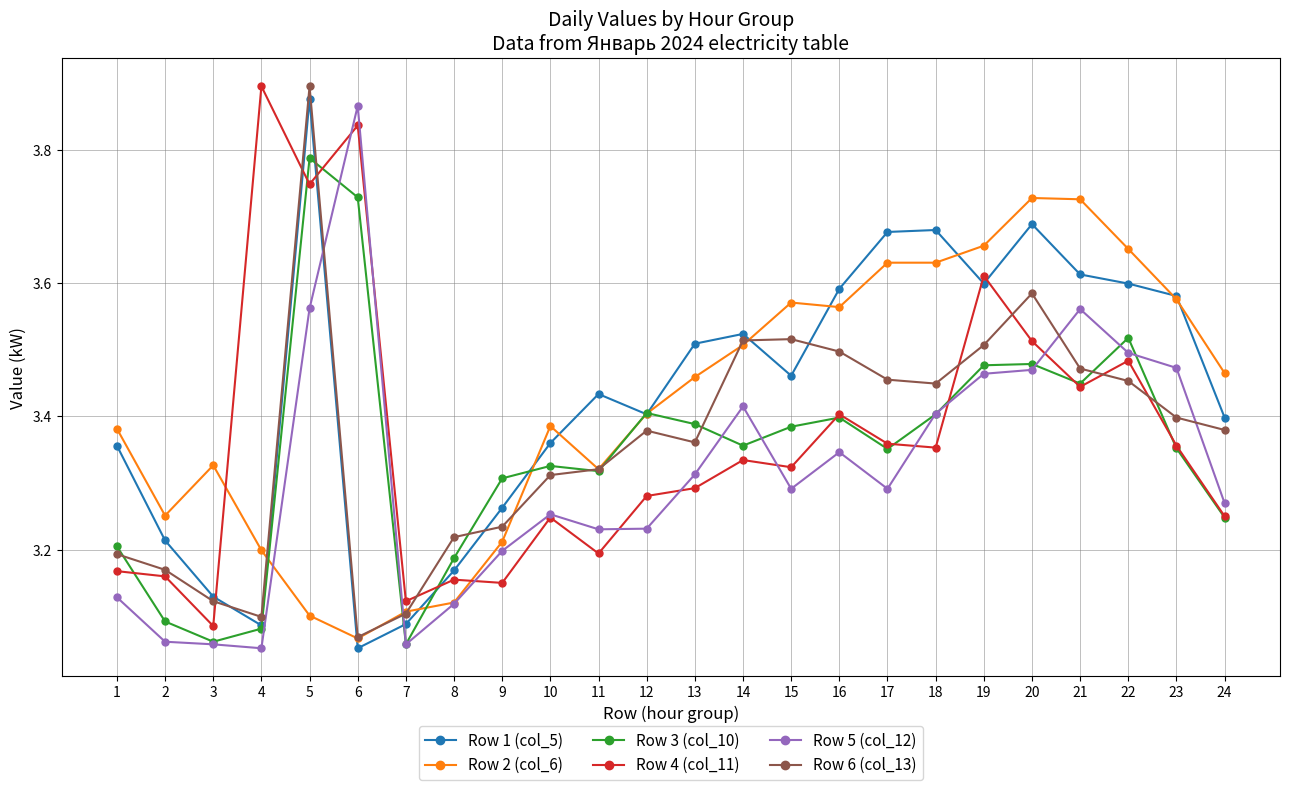

Does the chart display data point markers on the line(s)?

Yes